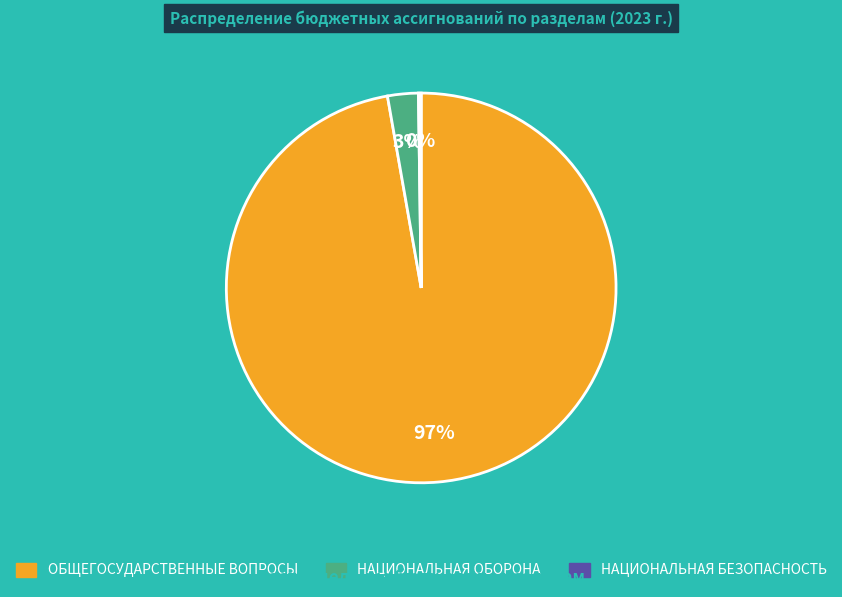

Is there any slice that represents more than half of the pie?

Yes